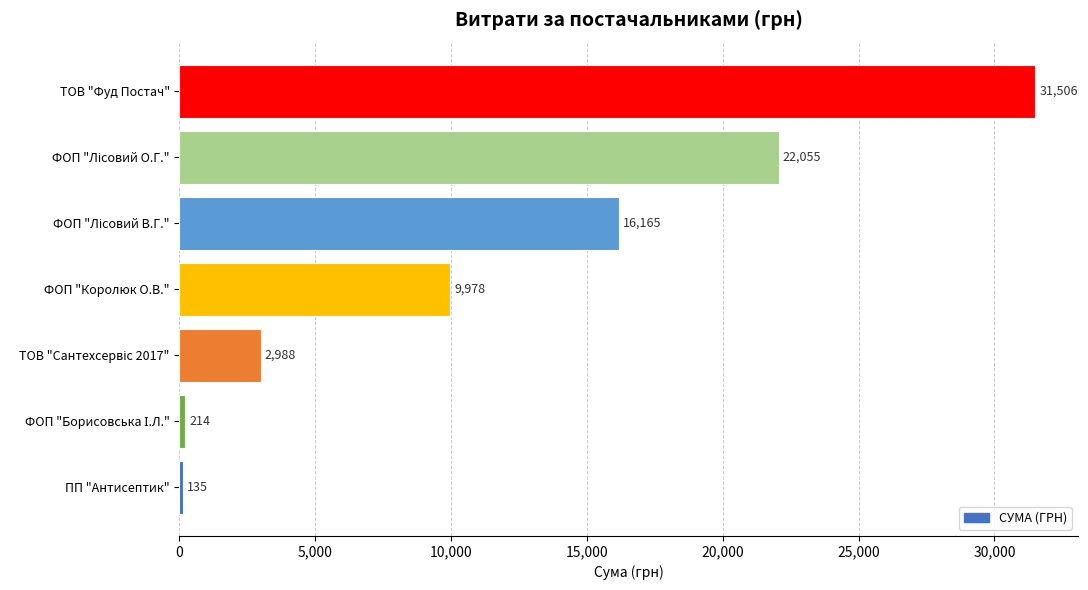

The chart shows a value of 15930.2 at ФОП "Королюк О.В.". True or false?

False